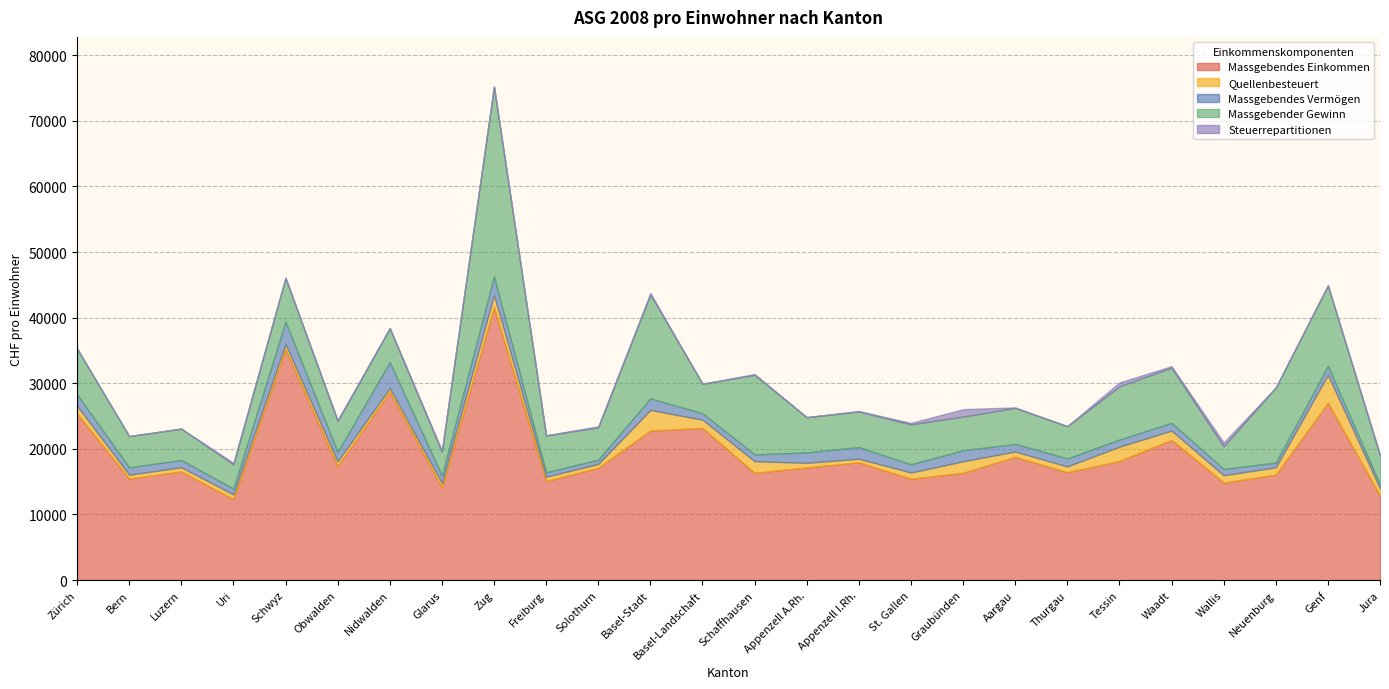

True or false: Massgebendes Vermögen and Massgebender Gewinn intersect in this chart.

False